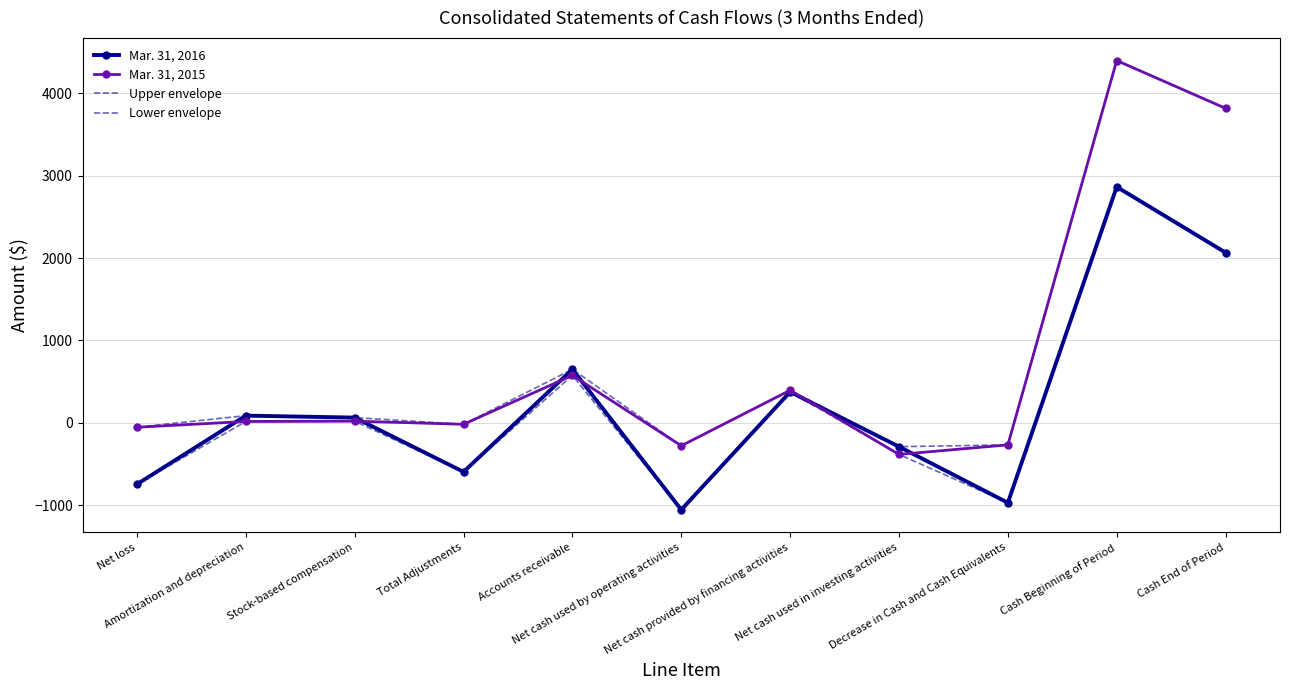

What is the label of the 6th point from the right?

Net cash used by operating activities